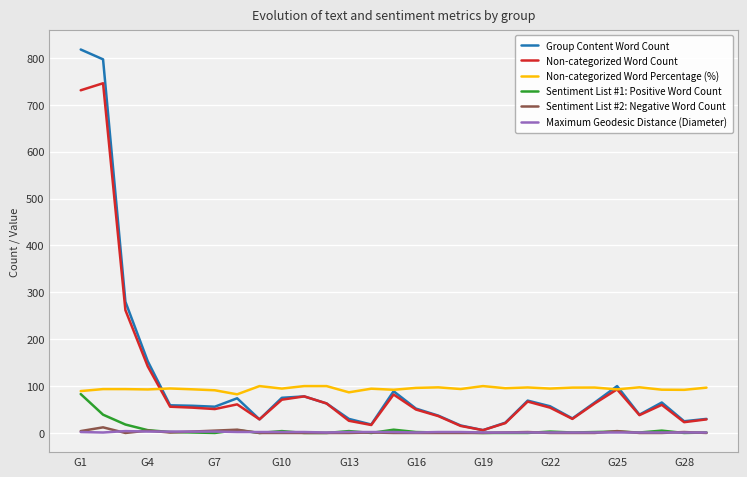

True or false: Group Content Word Count has more than 1 interior local peaks.

True